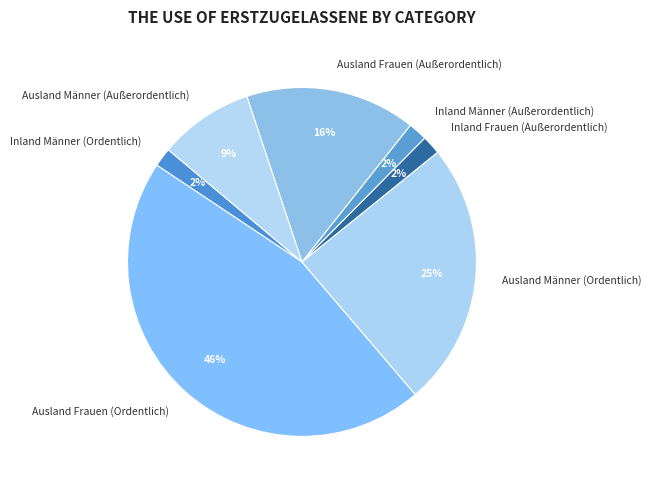

To the nearest percent, what is the difference between the Ausland Frauen (Außerordentlich) and Inland Männer (Ordentlich) slice percentages?

14%